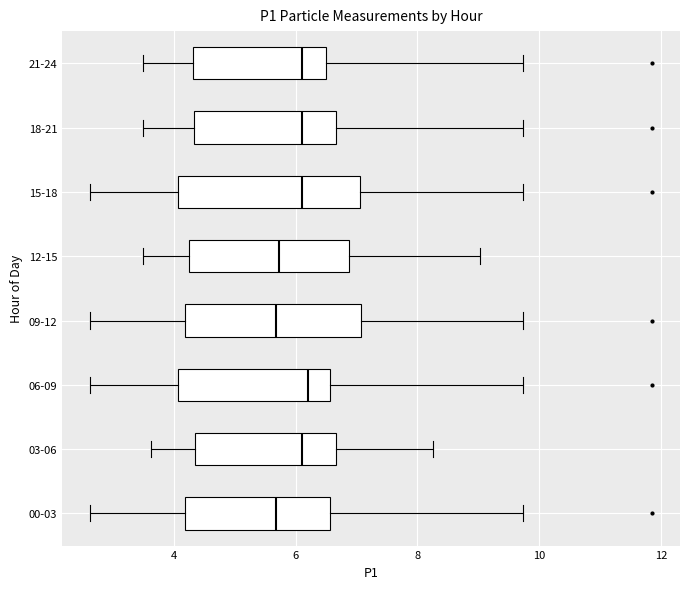

Reading bottom to top, read every box against the x-axis: the position of its median line, the range the box covers, and the ends of its whiskers. The values are not printed on the chart, so give them approximately, as read against the axis.

00-03: median 5.6, box 4.2 to 6.6, whiskers 2.6 to 9.8
03-06: median 6.2, box 4.4 to 6.6, whiskers 3.6 to 8.2
06-09: median 6.2, box 4.0 to 6.6, whiskers 2.6 to 9.8
09-12: median 5.6, box 4.2 to 7.0, whiskers 2.6 to 9.8
12-15: median 5.8, box 4.2 to 6.8, whiskers 3.6 to 9.0
15-18: median 6.2, box 4.0 to 7.0, whiskers 2.6 to 9.8
18-21: median 6.2, box 4.4 to 6.6, whiskers 3.6 to 9.8
21-24: median 6.2, box 4.4 to 6.6, whiskers 3.6 to 9.8